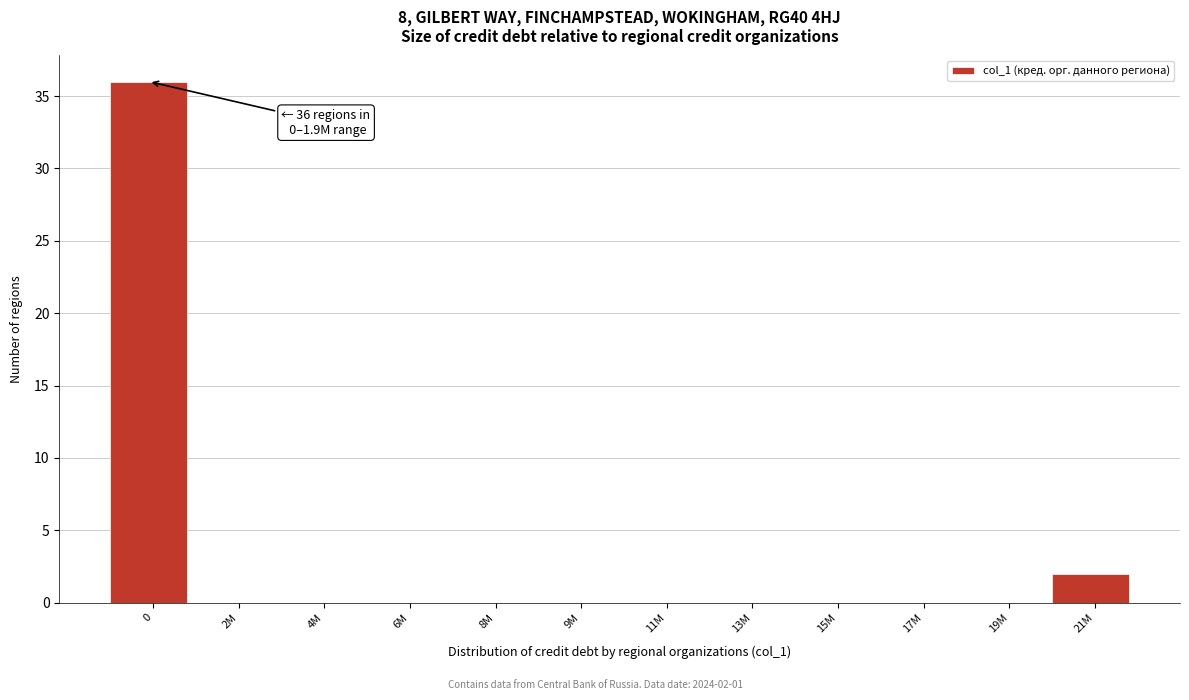

Reading right to left, extract all data points from this chart.

21M=2	19M=0	17M=0	15M=0	13M=0	11M=0	9M=0	8M=0	6M=0	4M=0	2M=0	0=36